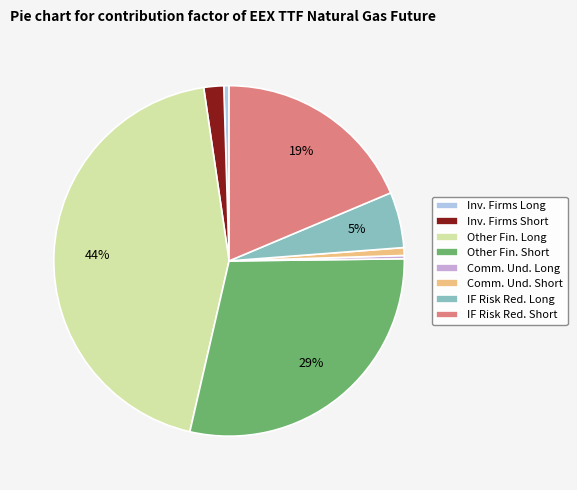

Which category has the biggest portion of the pie?

Other Fin. Long